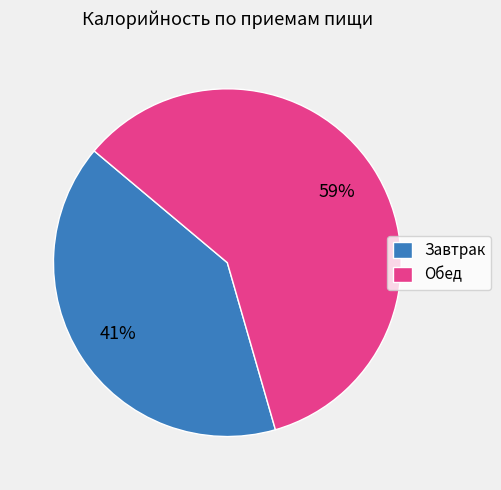

Which category accounts for the majority?

Обед